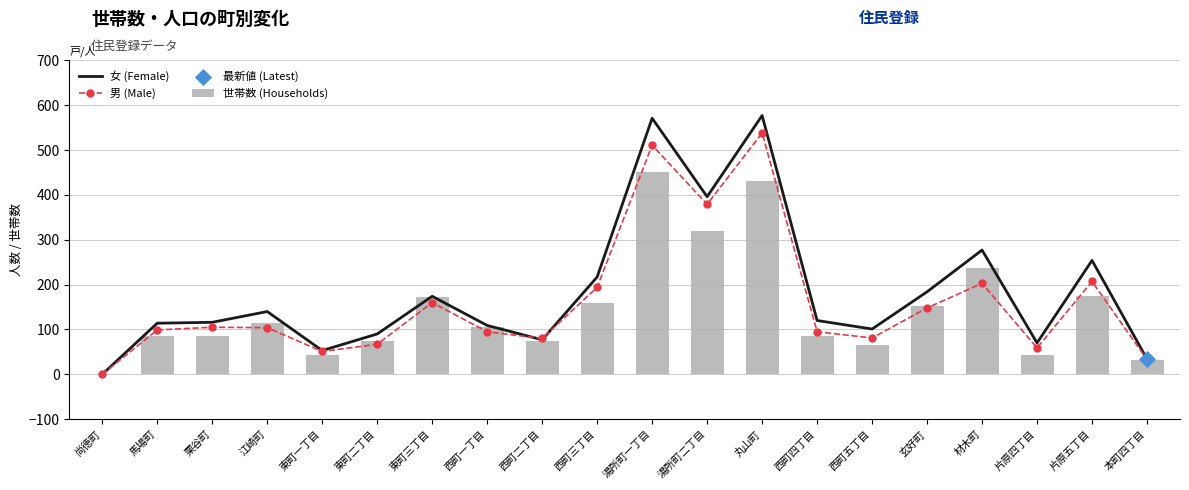

What are all the series names shown in the legend?

女 (Female), 男 (Male), 世帯数 (Households)